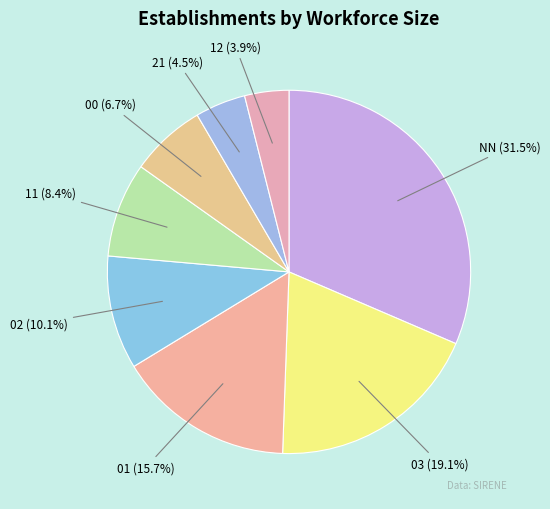

How many segments does this pie chart have?

8